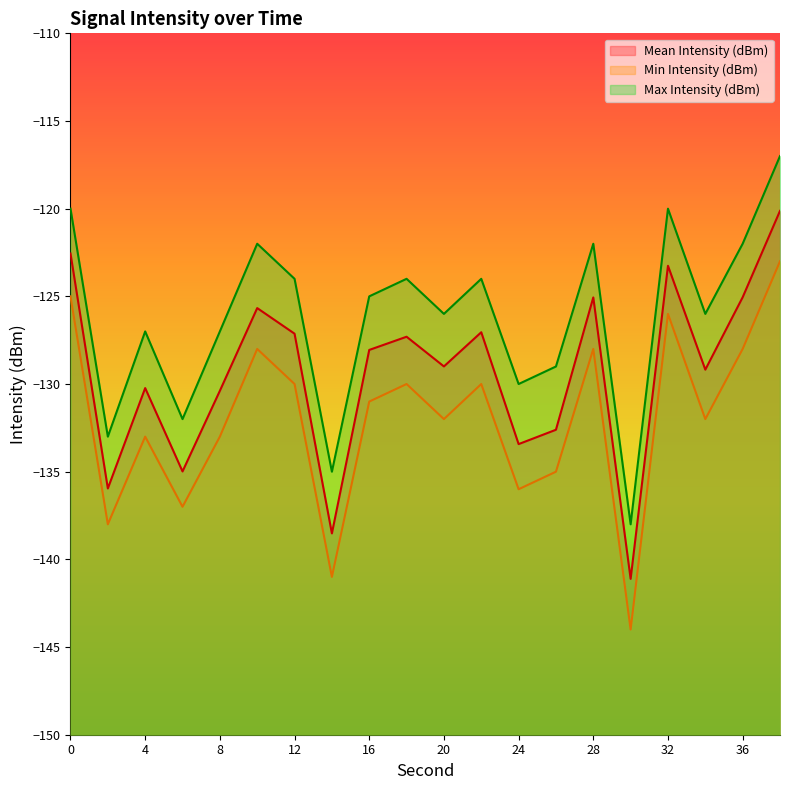

True or false: Mean Intensity (dBm) has more than 2 points higher than both neighbors.

True